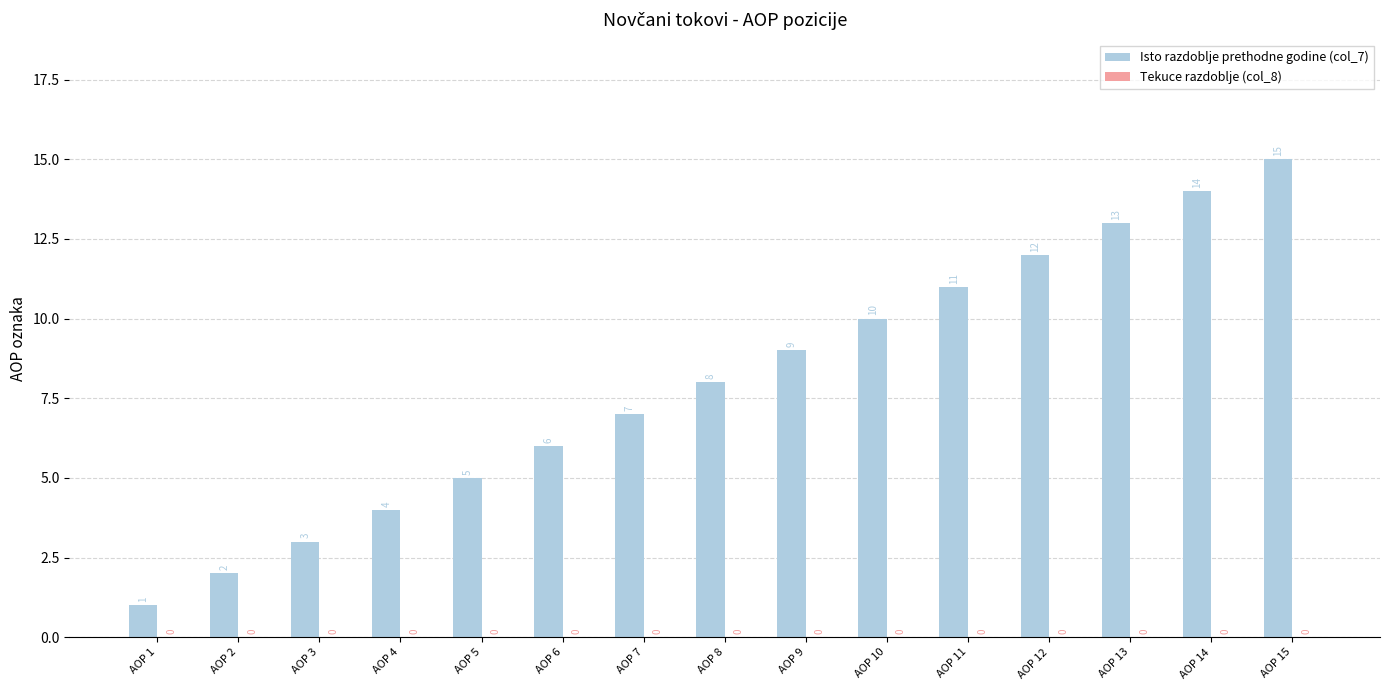

The value at AOP 3 is 4. True or false?

False